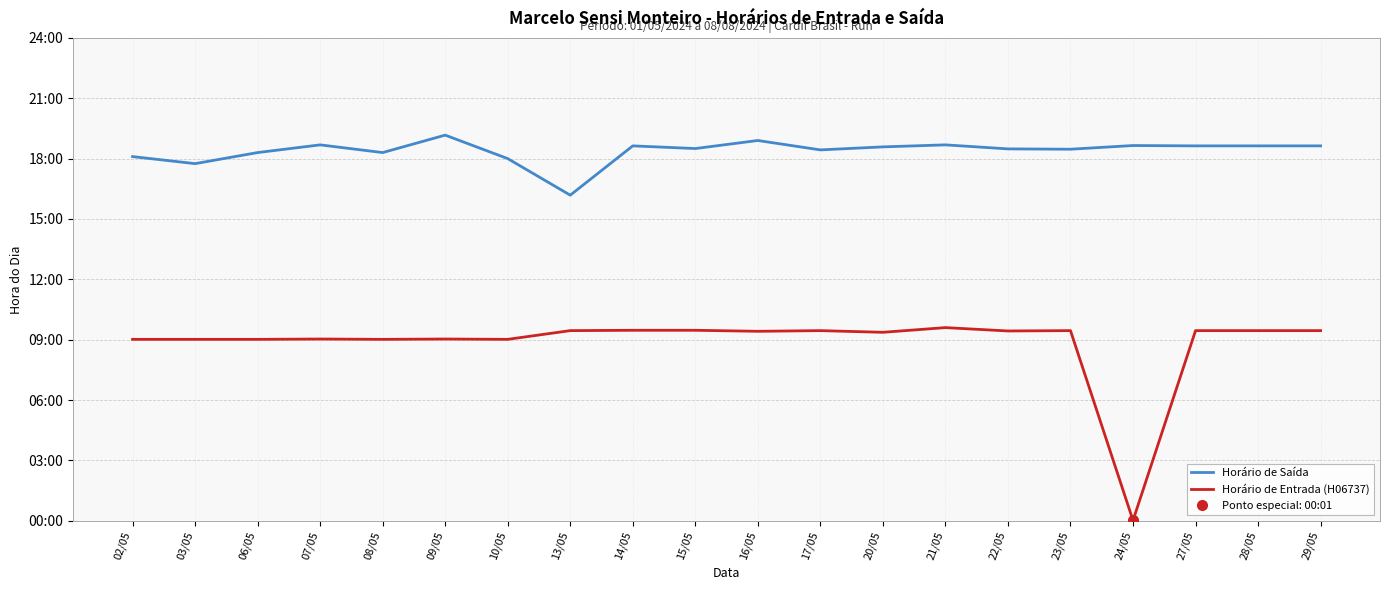

Does the chart display data point markers on the line(s)?

No